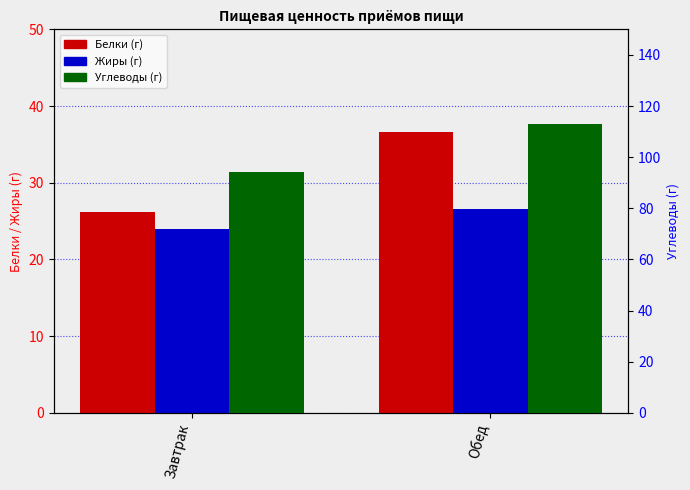

Reading left to right, what are all the values shown in this chart?

Белки: Завтрак=26.2	Обед=36.7
Жиры: Завтрак=24.0	Обед=26.6
Углеводы: Завтрак=94.2	Обед=112.9